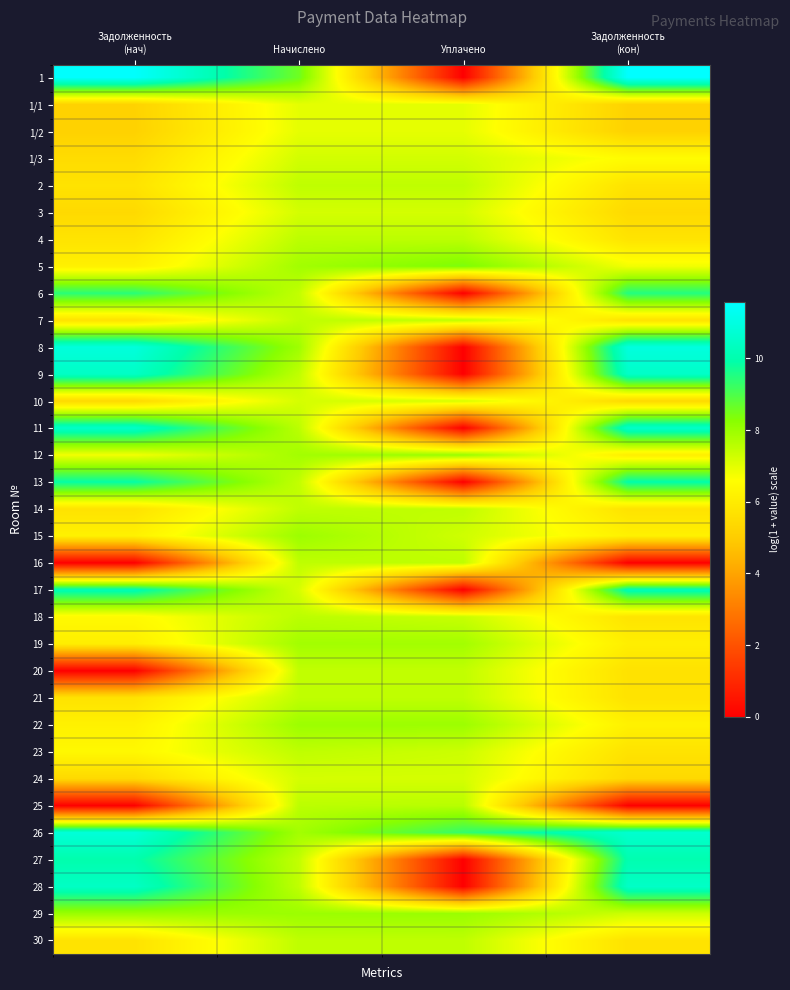

Reading right to left, transcribe all the data shown in this chart.

1: Задолженность
(кон)=11.6	Уплачено=0.0	Начислено=8.6	Задолженность
(нач)=11.5
1/1: Задолженность
(кон)=5.2	Уплачено=7.0	Начислено=7.0	Задолженность
(нач)=5.2
1/2: Задолженность
(кон)=5.2	Уплачено=7.0	Начислено=7.0	Задолженность
(нач)=5.2
1/3: Задолженность
(кон)=6.5	Уплачено=7.2	Начислено=7.2	Задолженность
(нач)=5.5
2: Задолженность
(кон)=5.7	Уплачено=7.5	Начислено=7.5	Задолженность
(нач)=5.7
3: Задолженность
(кон)=5.4	Уплачено=7.2	Начислено=7.2	Задолженность
(нач)=5.4
4: Задолженность
(кон)=5.8	Уплачено=7.5	Начислено=7.5	Задолженность
(нач)=5.8
5: Задолженность
(кон)=6.8	Уплачено=8.4	Начислено=7.9	Задолженность
(нач)=6.2
6: Задолженность
(кон)=9.5	Уплачено=0.0	Начислено=7.5	Задолженность
(нач)=9.4
7: Задолженность
(кон)=5.7	Уплачено=7.5	Начислено=7.5	Задолженность
(нач)=5.7
8: Задолженность
(кон)=10.9	Уплачено=0.0	Начислено=7.9	Задолженность
(нач)=10.9
9: Задолженность
(кон)=10.5	Уплачено=0.0	Начислено=7.5	Задолженность
(нач)=10.4
10: Задолженность
(кон)=5.4	Уплачено=7.2	Начислено=7.2	Задолженность
(нач)=5.4
11: Задолженность
(кон)=10.5	Уплачено=0.0	Начислено=7.5	Задолженность
(нач)=10.5
12: Задолженность
(кон)=6.1	Уплачено=8.0	Начислено=7.9	Задолженность
(нач)=6.8
13: Задолженность
(кон)=9.9	Уплачено=0.0	Начислено=7.5	Задолженность
(нач)=9.9
14: Задолженность
(кон)=5.7	Уплачено=7.5	Начислено=7.5	Задолженность
(нач)=5.7
15: Задолженность
(кон)=6.2	Уплачено=7.3	Начислено=8.0	Задолженность
(нач)=6.2
16: Задолженность
(кон)=0.0	Уплачено=7.5	Начислено=7.5	Задолженность
(нач)=0.0
17: Задолженность
(кон)=10.2	Уплачено=0.0	Начислено=7.2	Задолженность
(нач)=10.1
18: Задолженность
(кон)=5.8	Уплачено=7.4	Начислено=7.6	Задолженность
(нач)=6.5
19: Задолженность
(кон)=6.1	Уплачено=7.9	Начислено=7.9	Задолженность
(нач)=6.1
20: Задолженность
(кон)=5.7	Уплачено=7.5	Начислено=7.5	Задолженность
(нач)=0.0
21: Задолженность
(кон)=5.7	Уплачено=7.5	Начислено=7.5	Задолженность
(нач)=5.7
22: Задолженность
(кон)=6.2	Уплачено=8.0	Начислено=8.0	Задолженность
(нач)=6.2
23: Задолженность
(кон)=5.7	Уплачено=7.3	Начислено=7.5	Задолженность
(нач)=6.4
24: Задолженность
(кон)=5.4	Уплачено=7.2	Начислено=7.2	Задолженность
(нач)=5.4
25: Задолженность
(кон)=0.0	Уплачено=7.6	Начислено=7.5	Задолженность
(нач)=0.0
26: Задолженность
(кон)=10.6	Уплачено=9.3	Начислено=7.9	Задолженность
(нач)=10.8
27: Задолженность
(кон)=10.0	Уплачено=0.0	Начислено=7.5	Задолженность
(нач)=10.0
28: Задолженность
(кон)=10.5	Уплачено=0.0	Начислено=7.5	Задолженность
(нач)=10.4
29: Задолженность
(кон)=7.3	Уплачено=8.0	Начислено=8.0	Задолженность
(нач)=8.0
30: Задолженность
(кон)=5.7	Уплачено=7.5	Начислено=7.5	Задолженность
(нач)=5.7